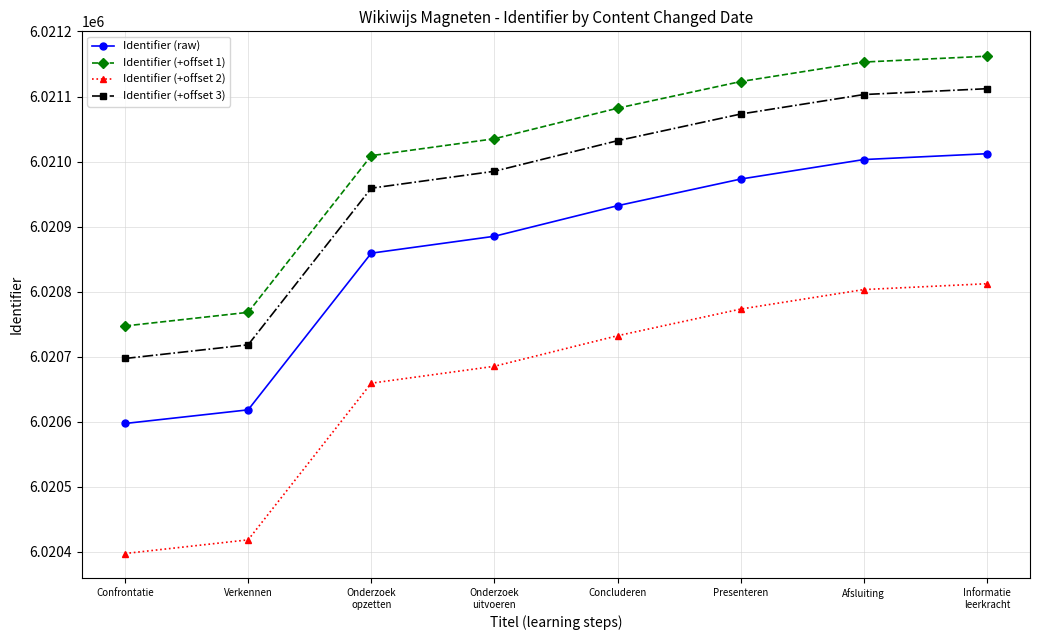

At how many categories does at least one series exceed 6020490?

8